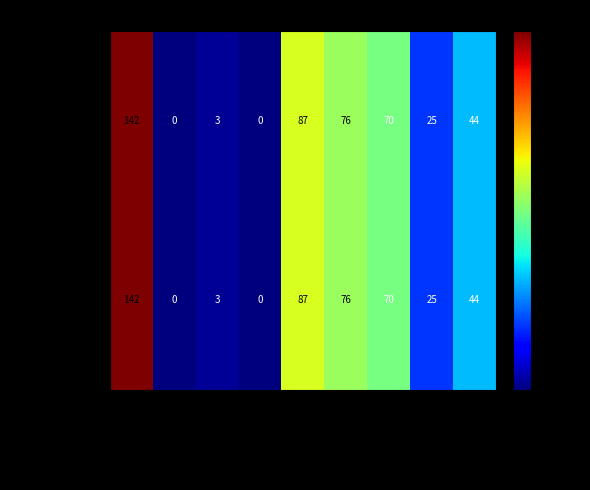

How many series are shown in this chart?

2